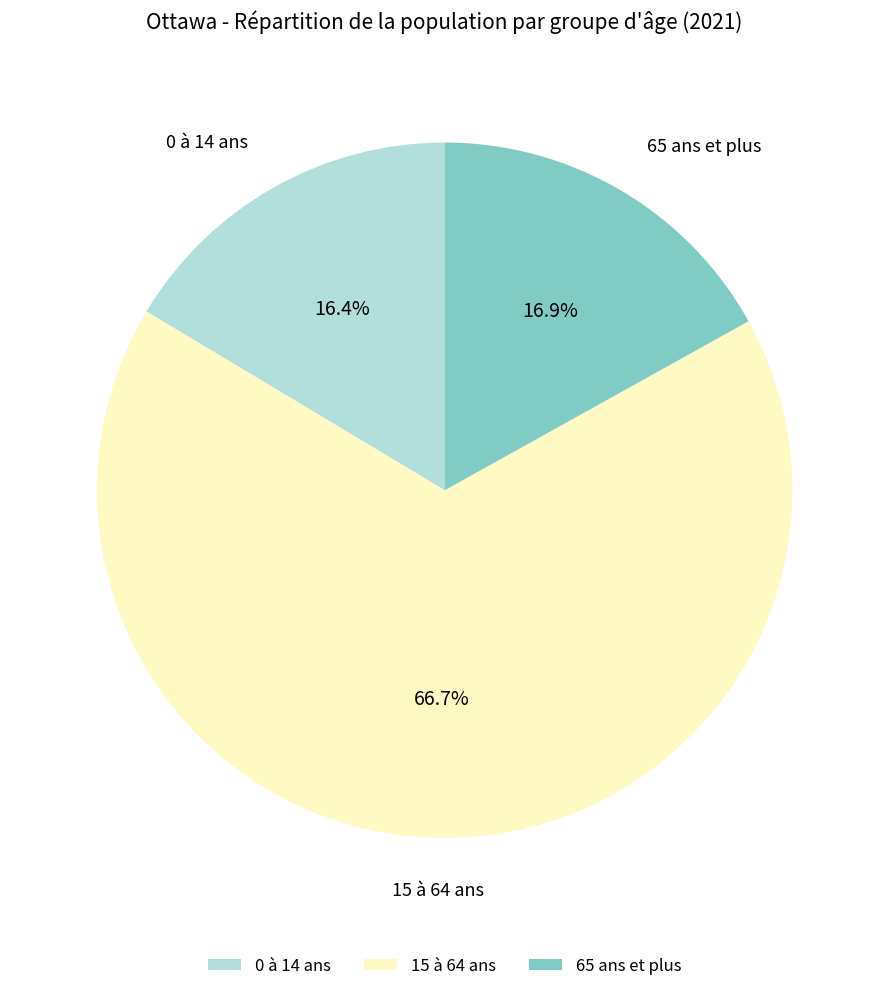

Approximately how many times larger is the value at 15 à 64 ans compared to 0 à 14 ans?

4.1